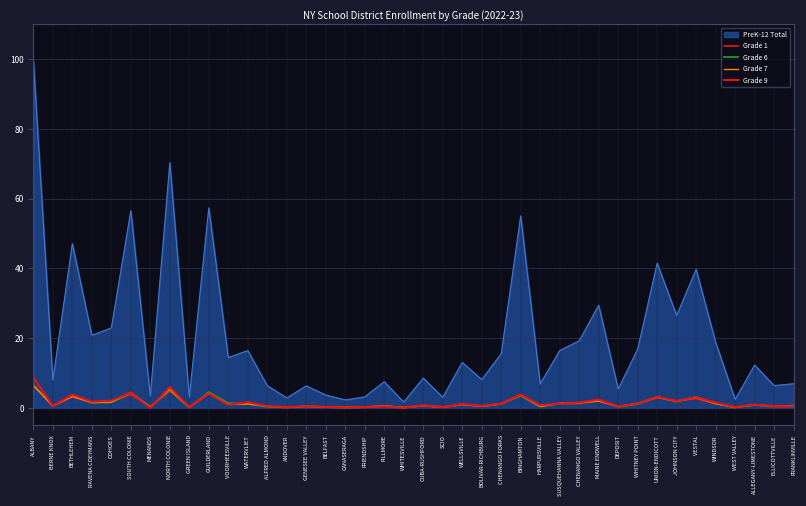

Which series has the largest total across all categories?

PreK-12 Total